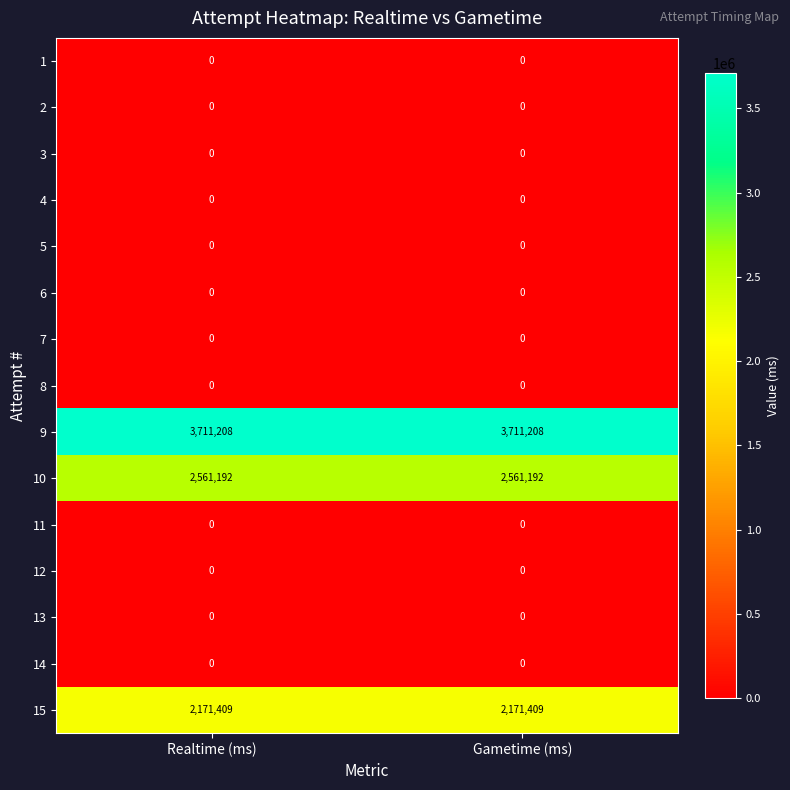

What is the maximum value shown in the chart?

3711208